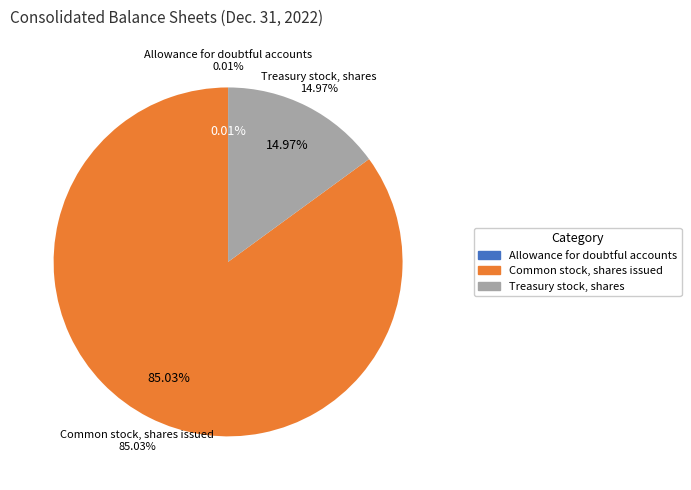

To the nearest percent, what percentage of the pie is Treasury stock, shares?

15%